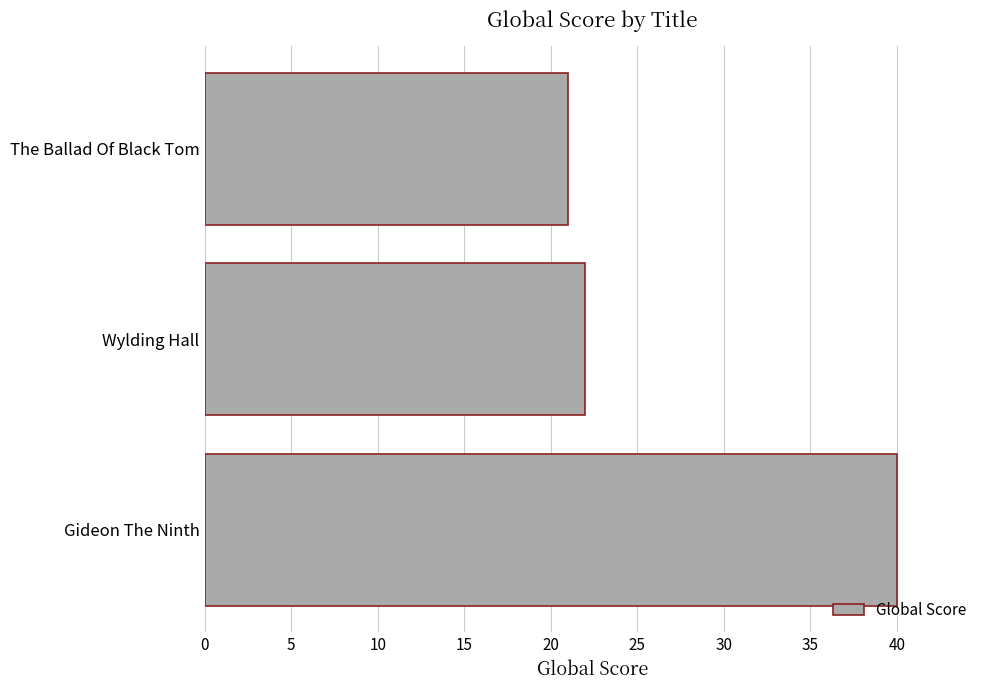

How many data points are less than 22?

1